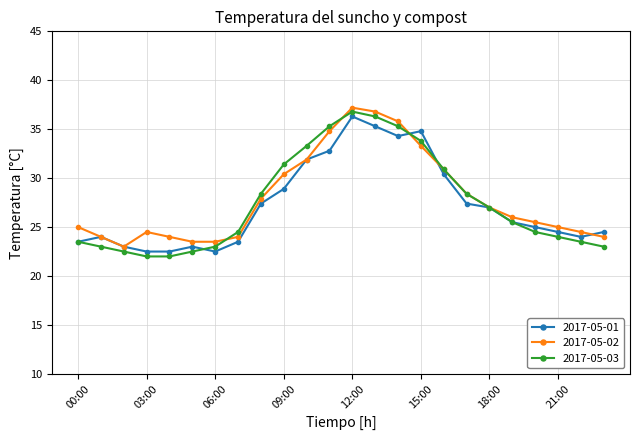

What is the greatest value displayed?

37.2